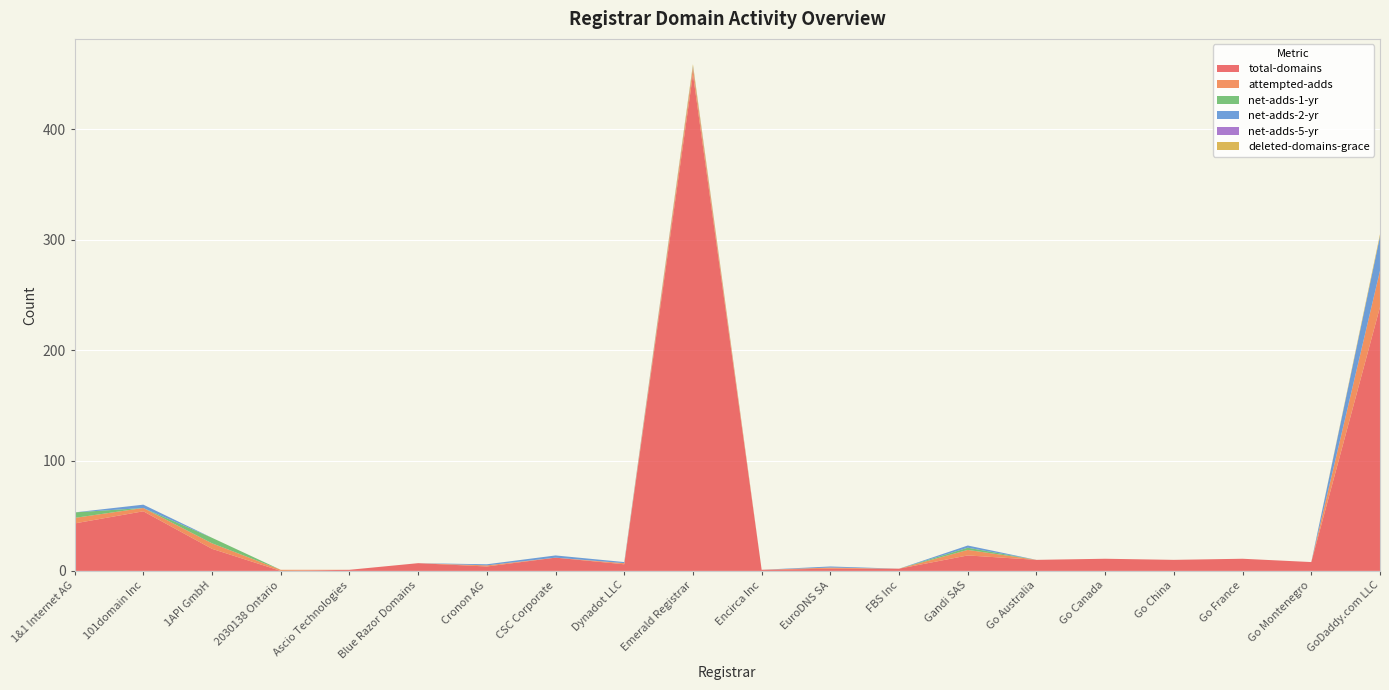

Reading left to right, transcribe all the data shown in this chart.

total-domains: 1&1 Internet AG=43	101domain Inc=54	1API GmbH=20	2030138 Ontario=0	Ascio Technologies=1	Blue Razor Domains=7	Cronon AG=4	CSC Corporate=12	Dynadot LLC=6	Emerald Registrar=450	Encirca Inc=1	EuroDNS SA=2	FBS Inc=2	Gandi SAS=14	Go Australia=10	Go Canada=11	Go China=10	Go France=11	Go Montenegro=8	GoDaddy.com LLC=239
attempted-adds: 1&1 Internet AG=5	101domain Inc=3	1API GmbH=5	2030138 Ontario=1	Ascio Technologies=0	Blue Razor Domains=0	Cronon AG=1	CSC Corporate=0	Dynadot LLC=1	Emerald Registrar=6	Encirca Inc=0	EuroDNS SA=1	FBS Inc=0	Gandi SAS=5	Go Australia=0	Go Canada=0	Go China=0	Go France=0	Go Montenegro=0	GoDaddy.com LLC=33
net-adds-1-yr: 1&1 Internet AG=5	101domain Inc=0	1API GmbH=5	2030138 Ontario=0	Ascio Technologies=0	Blue Razor Domains=0	Cronon AG=0	CSC Corporate=0	Dynadot LLC=0	Emerald Registrar=0	Encirca Inc=0	EuroDNS SA=0	FBS Inc=0	Gandi SAS=2	Go Australia=0	Go Canada=0	Go China=0	Go France=0	Go Montenegro=0	GoDaddy.com LLC=0
net-adds-2-yr: 1&1 Internet AG=0	101domain Inc=3	1API GmbH=0	2030138 Ontario=0	Ascio Technologies=0	Blue Razor Domains=0	Cronon AG=1	CSC Corporate=2	Dynadot LLC=1	Emerald Registrar=1	Encirca Inc=0	EuroDNS SA=1	FBS Inc=0	Gandi SAS=2	Go Australia=0	Go Canada=0	Go China=0	Go France=0	Go Montenegro=0	GoDaddy.com LLC=31
net-adds-5-yr: 1&1 Internet AG=0	101domain Inc=0	1API GmbH=0	2030138 Ontario=0	Ascio Technologies=0	Blue Razor Domains=0	Cronon AG=0	CSC Corporate=0	Dynadot LLC=0	Emerald Registrar=0	Encirca Inc=0	EuroDNS SA=0	FBS Inc=0	Gandi SAS=0	Go Australia=0	Go Canada=0	Go China=0	Go France=0	Go Montenegro=0	GoDaddy.com LLC=0
deleted-domains-grace: 1&1 Internet AG=0	101domain Inc=0	1API GmbH=0	2030138 Ontario=0	Ascio Technologies=0	Blue Razor Domains=0	Cronon AG=0	CSC Corporate=0	Dynadot LLC=0	Emerald Registrar=2	Encirca Inc=0	EuroDNS SA=0	FBS Inc=0	Gandi SAS=0	Go Australia=0	Go Canada=0	Go China=0	Go France=0	Go Montenegro=0	GoDaddy.com LLC=2